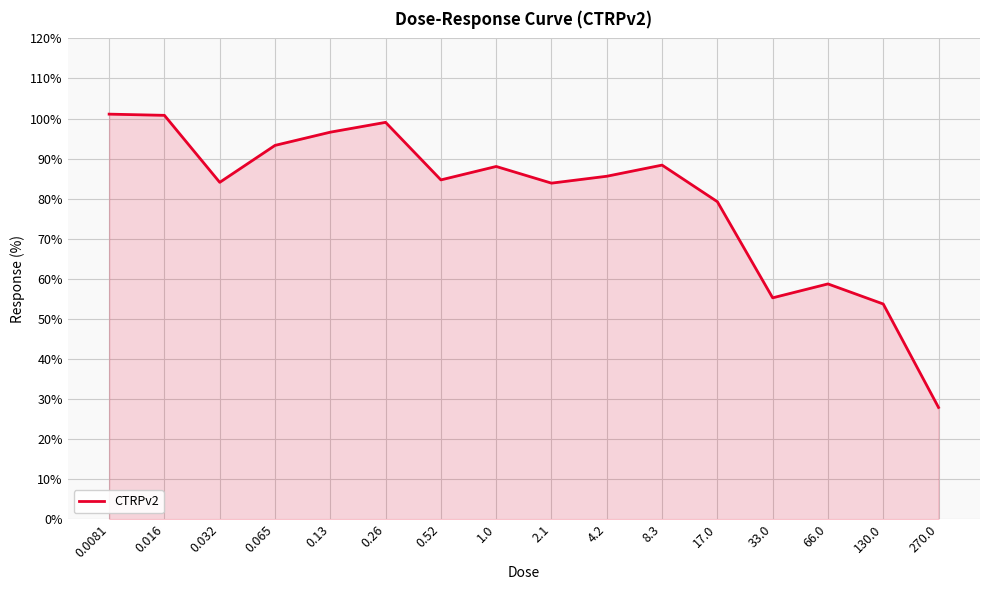

What is the smallest value displayed?

27.9